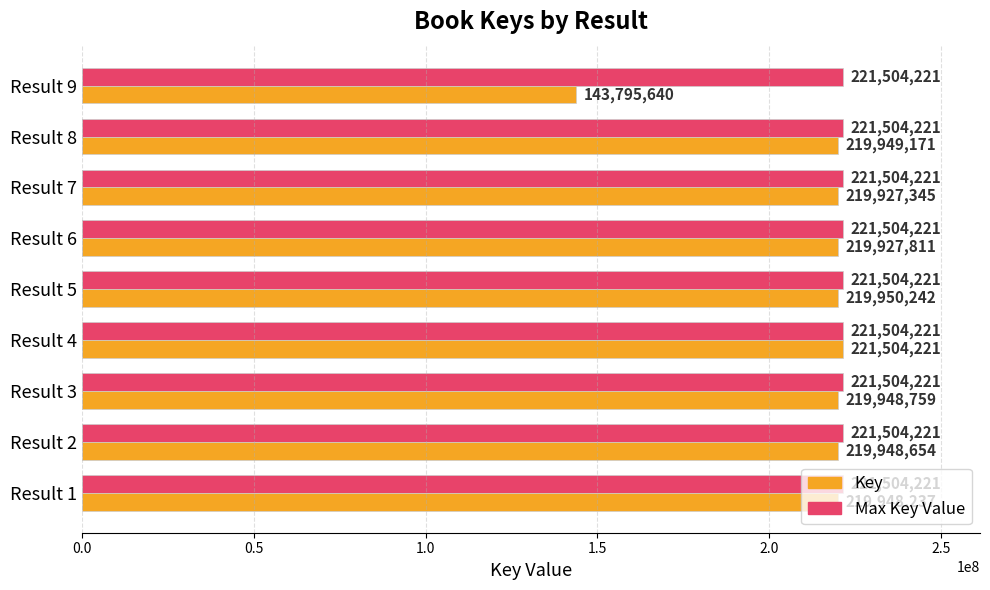

At which category is the sum across all series the highest?

Result 4